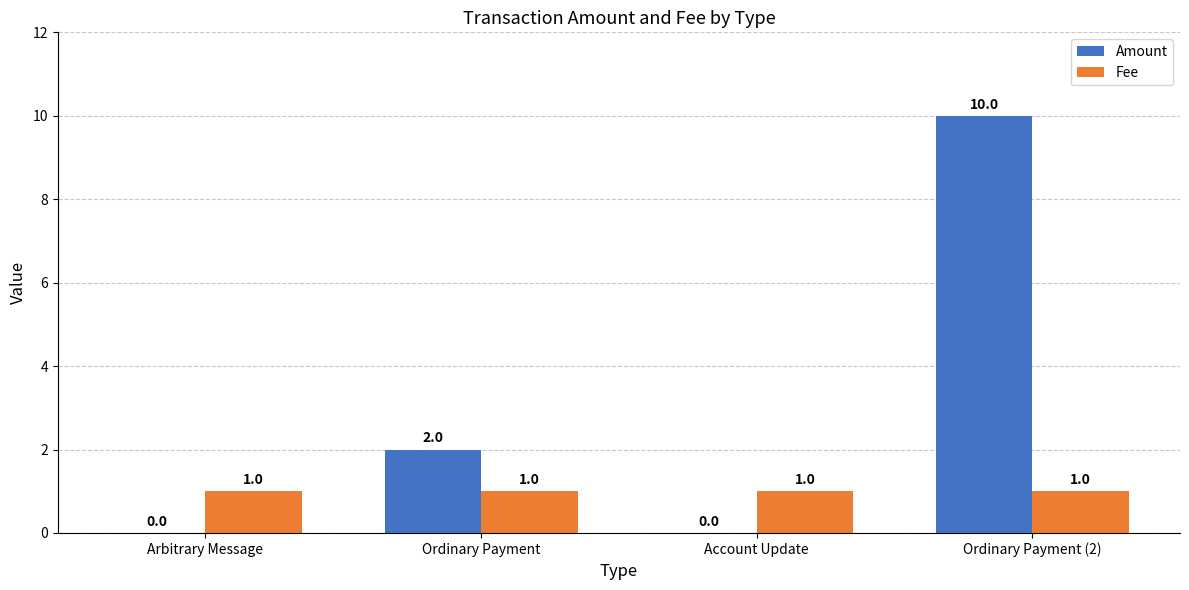

Which series has the largest total across all categories?

Amount